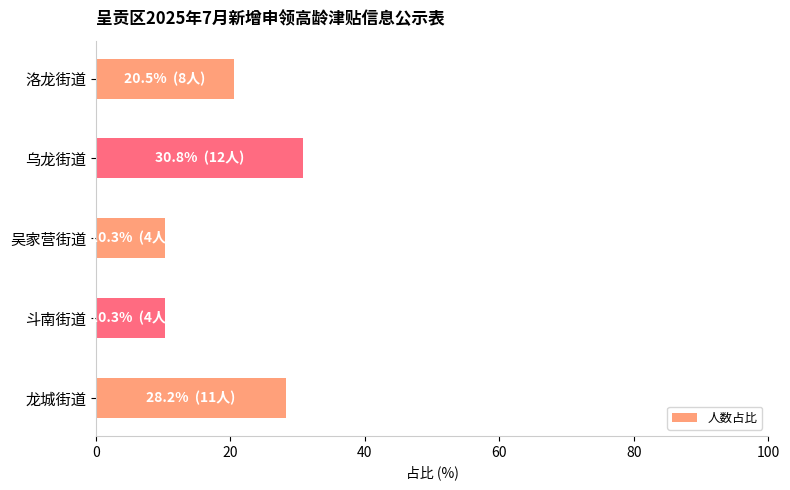

Reading bottom to top, extract all data points from this chart.

28.2	10.3	10.3	30.8	20.5